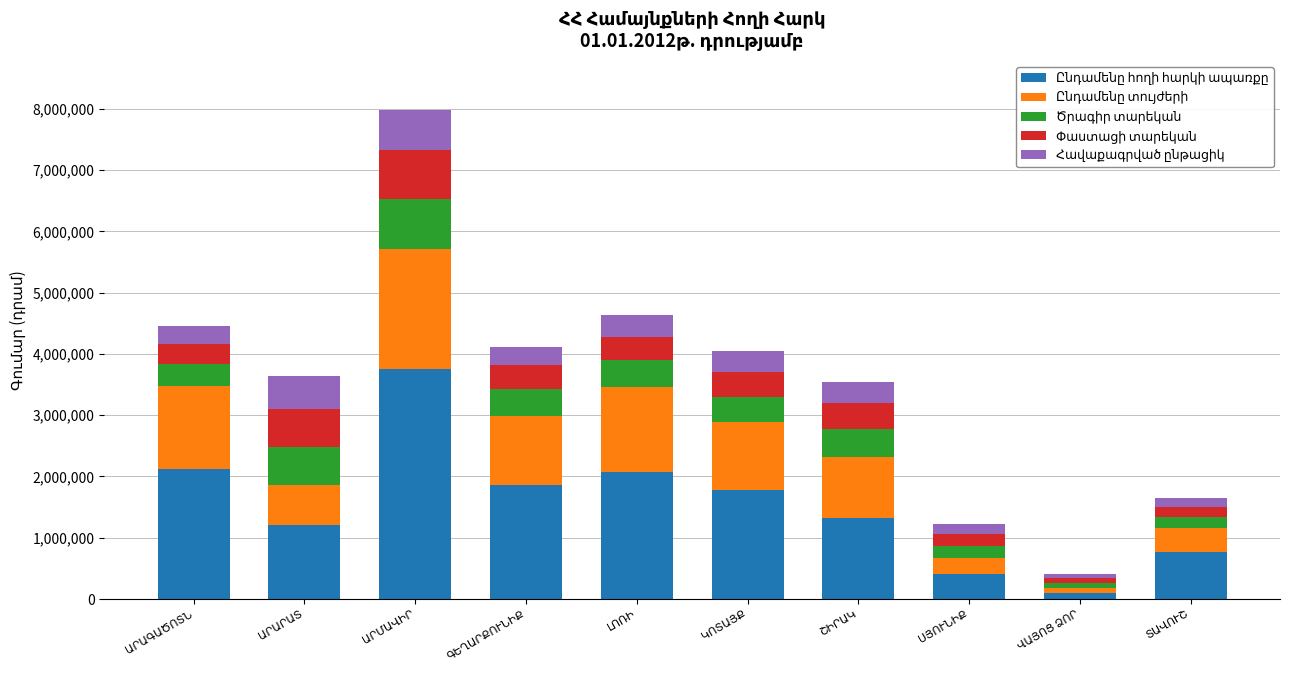

Between ԱՐԱՐԱՏ and ՎԱՅՈՑ ՁՈՐ, which series saw the biggest shift?

Ընդամենը հողի հարկի ապառքը